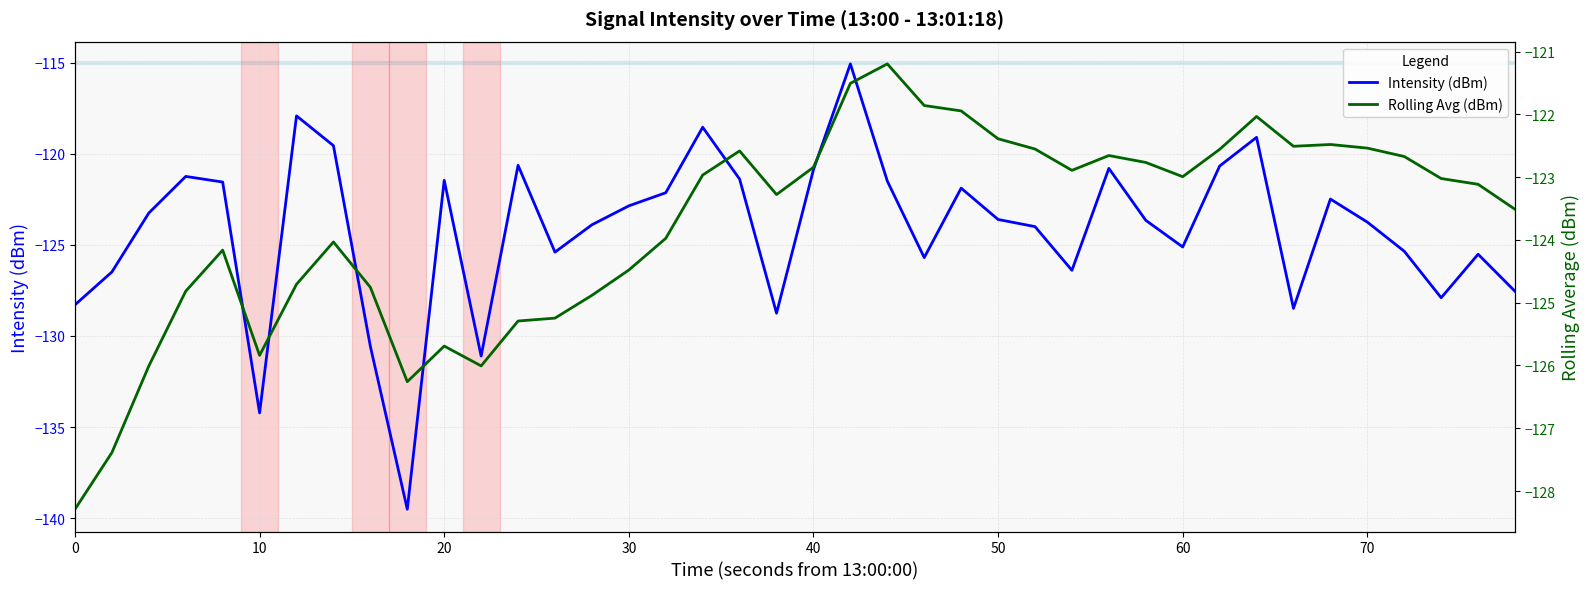

Does the chart display data point markers on the line(s)?

No